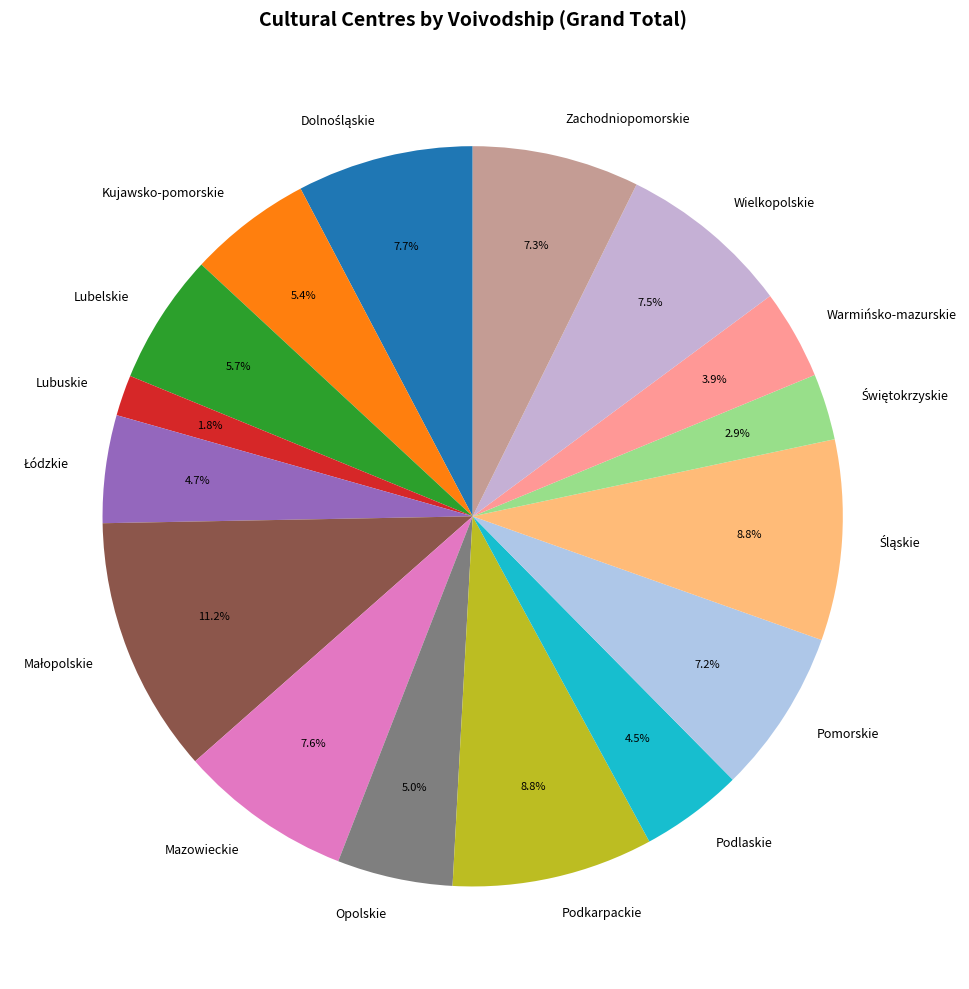

To the nearest percent, what percentage of the pie is Lubuskie?

2%